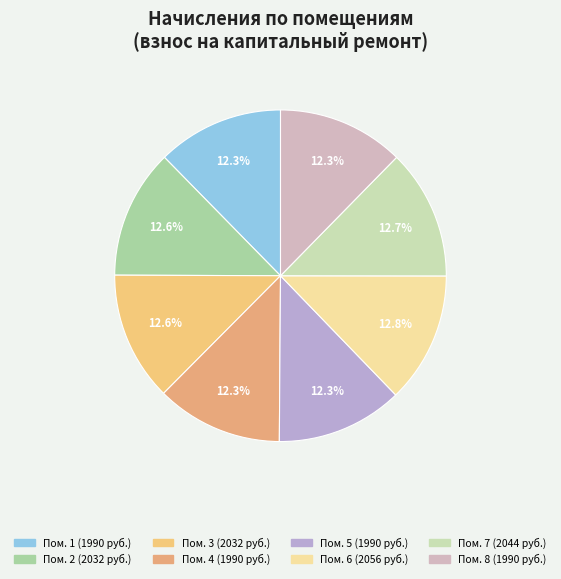

Rank the categories by value from lowest to highest.

1, 4, 5, 8, 2, 3, 7, 6